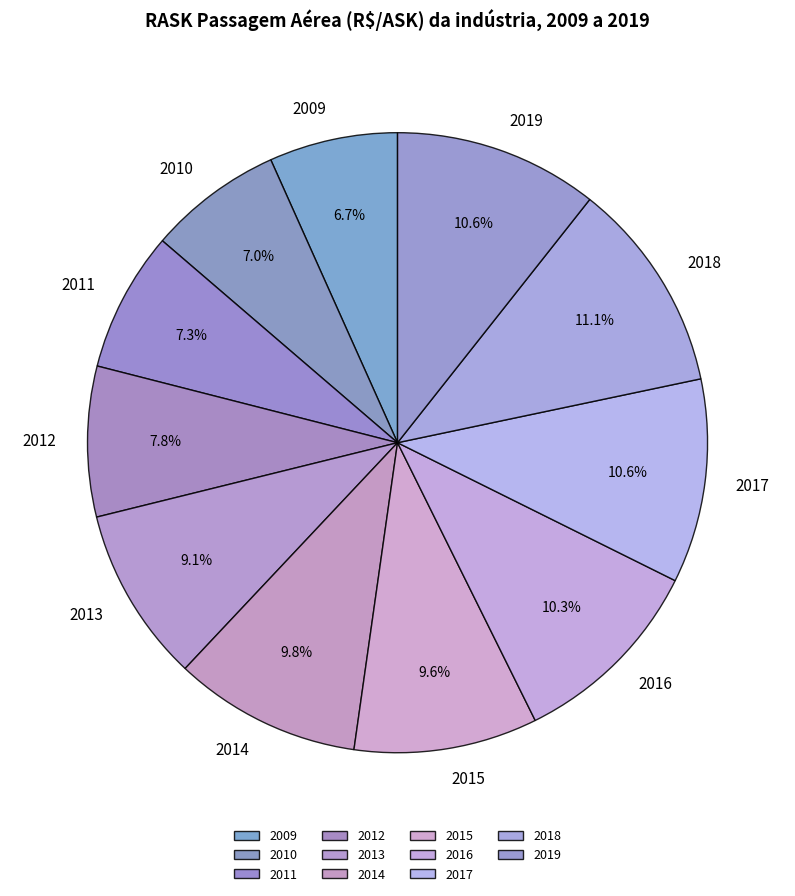

What percentage is NOT represented by 2013?

90.9%